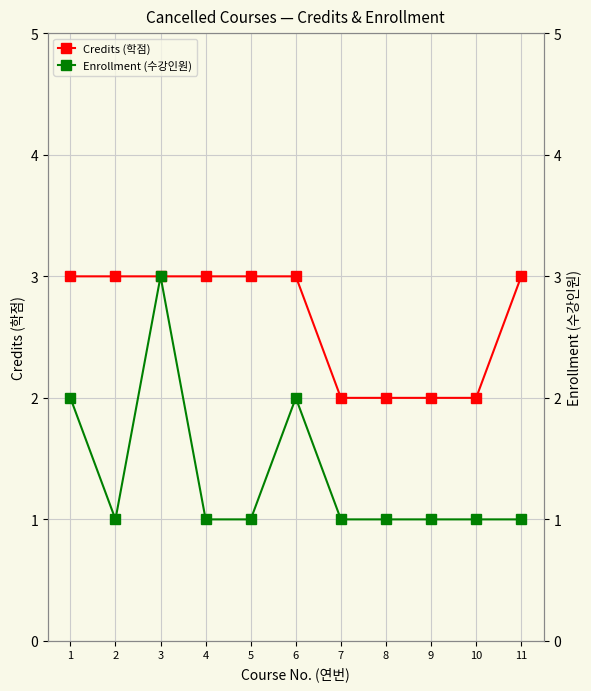

Which series has the largest range (max minus min)?

Enrollment (수강인원)